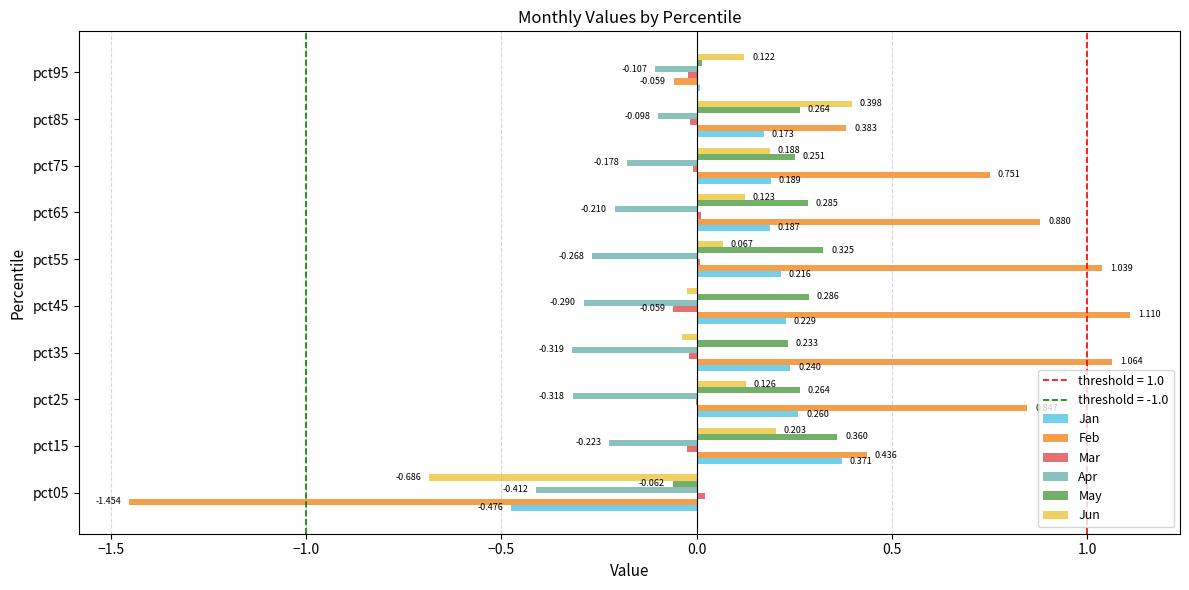

Which series changed the most between pct25 and pct85?

Feb